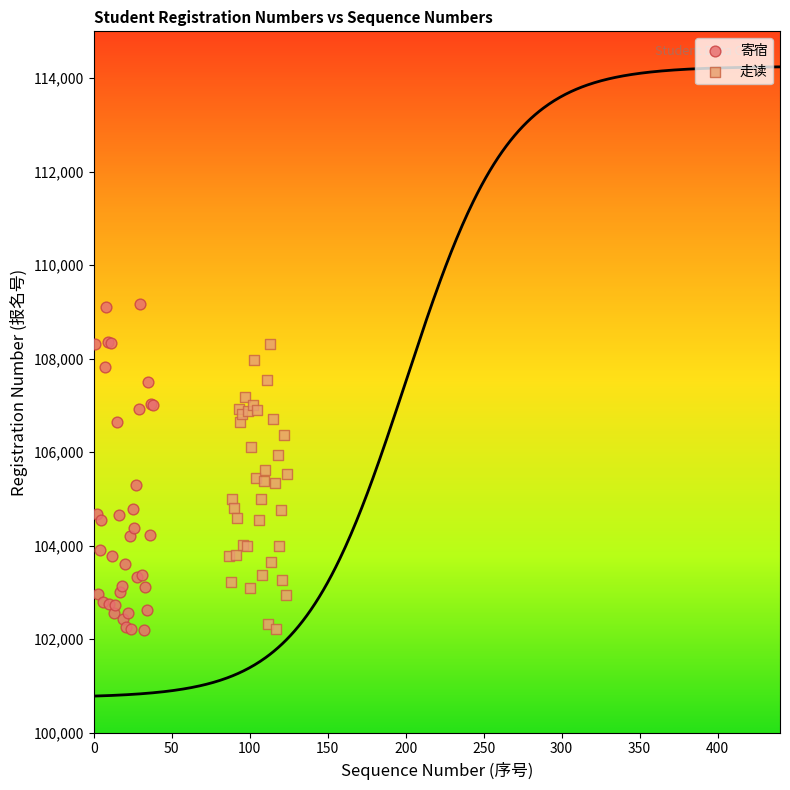

Which series has the widest spread of Y values?

寄宿